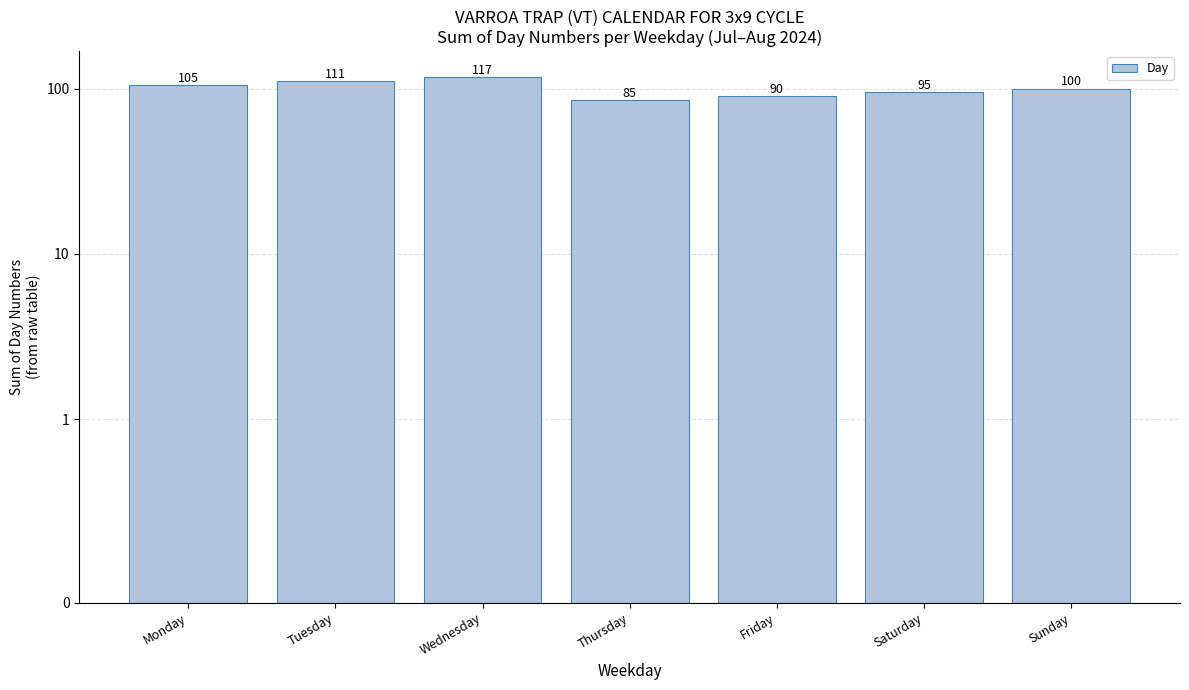

What is the change in value from Tuesday to Friday?

-21